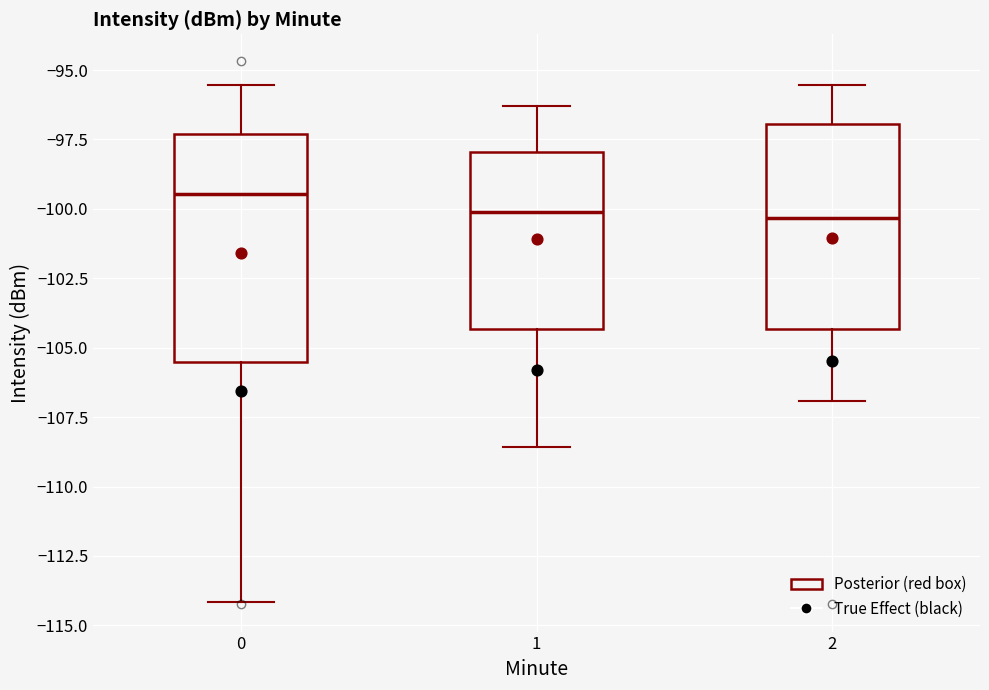

Where does the lower whisker of the box at x = 0 end on the y-axis? The values are not printed on the chart, so give them approximately, as read against the axis.

-114.0